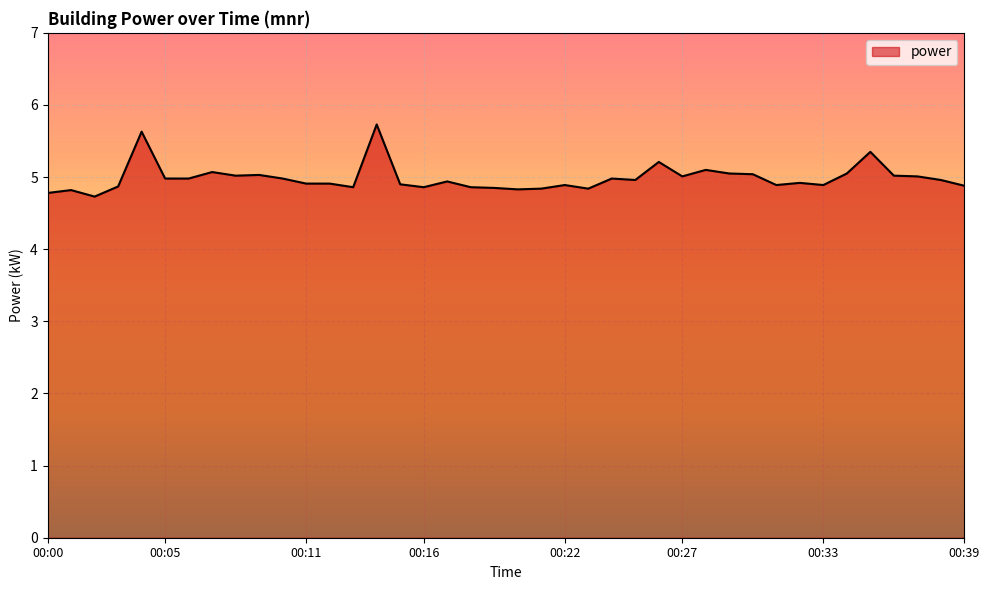

How many lines are shown in the chart?

1